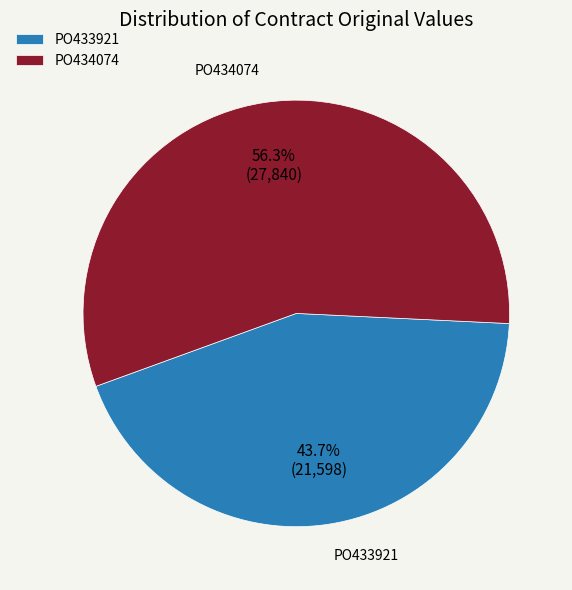

What is the smallest slice in the pie chart?

PO433921